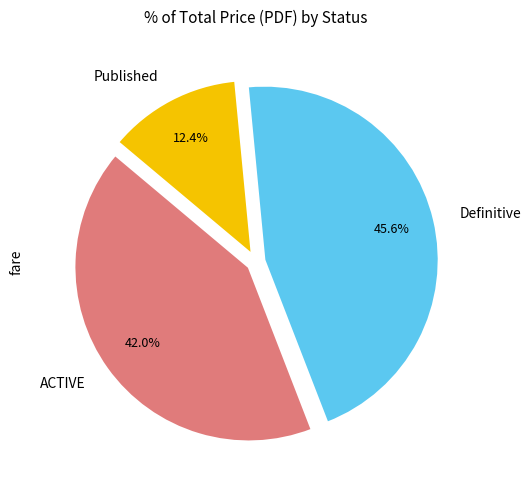

Rank the categories by value from highest to lowest.

Definitive, ACTIVE, Published